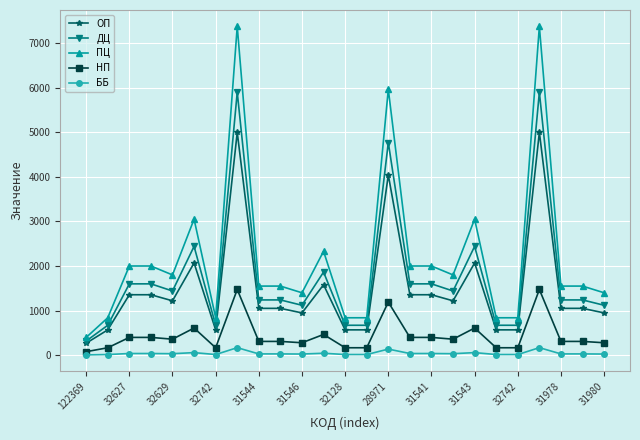

At how many categories does at least one series exceed 4511?

3